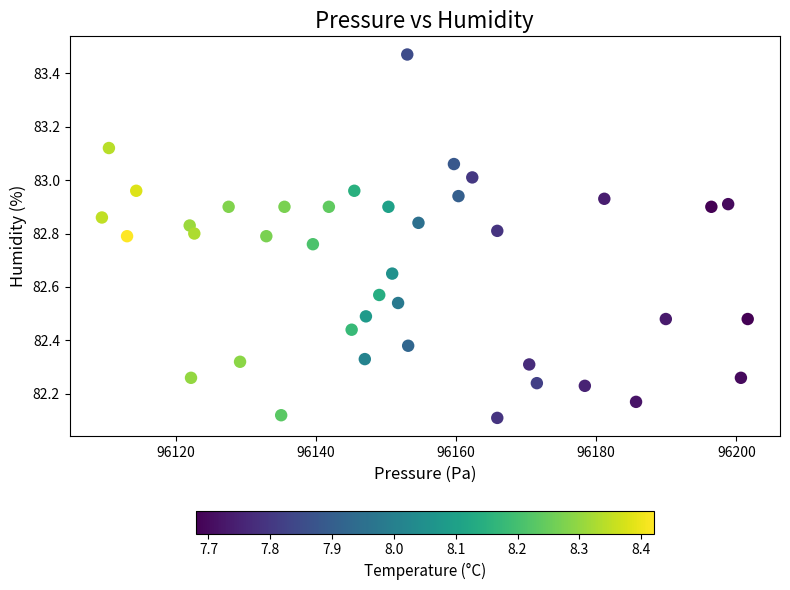

What is the range of Y values (max minus min)?

1.4